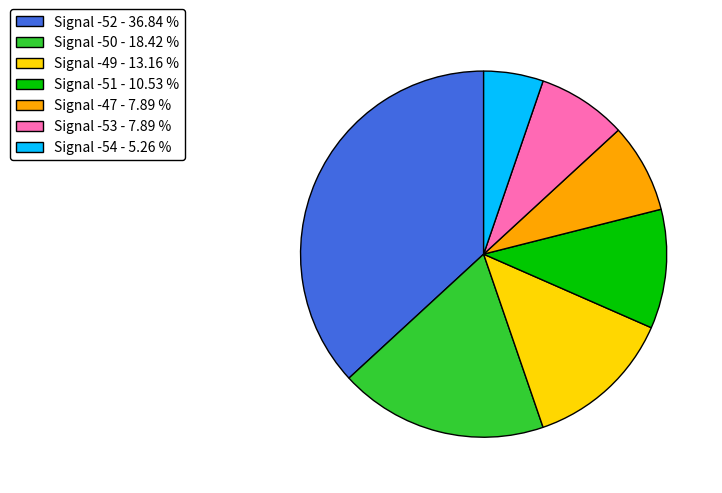

Is there any slice that represents more than half of the pie?

No